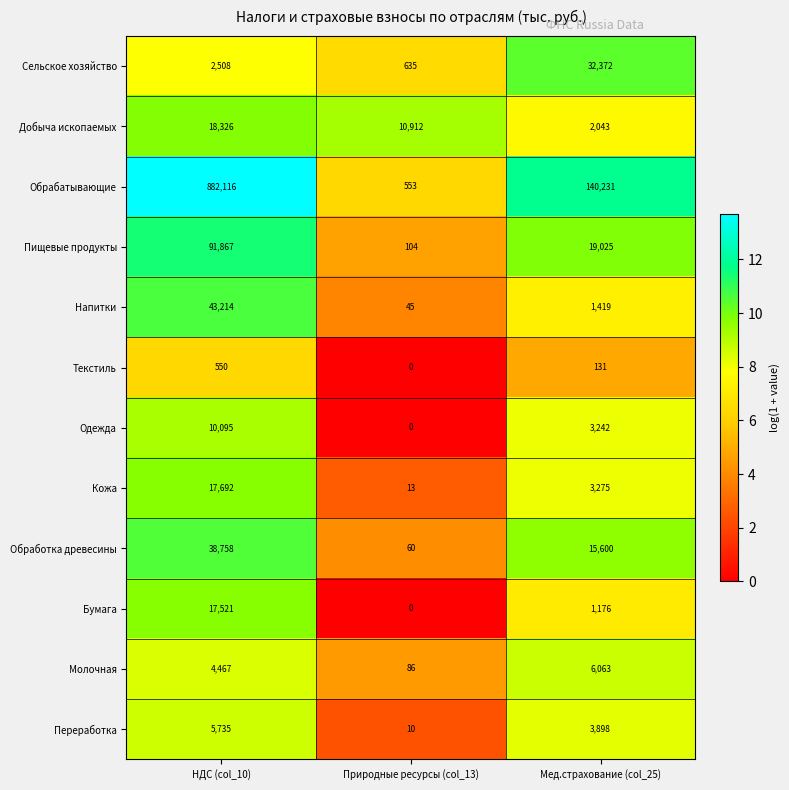

What is the difference between the Обработка древесины values at Природные ресурсы (col_13) and Мед.страхование (col_25)?

15540